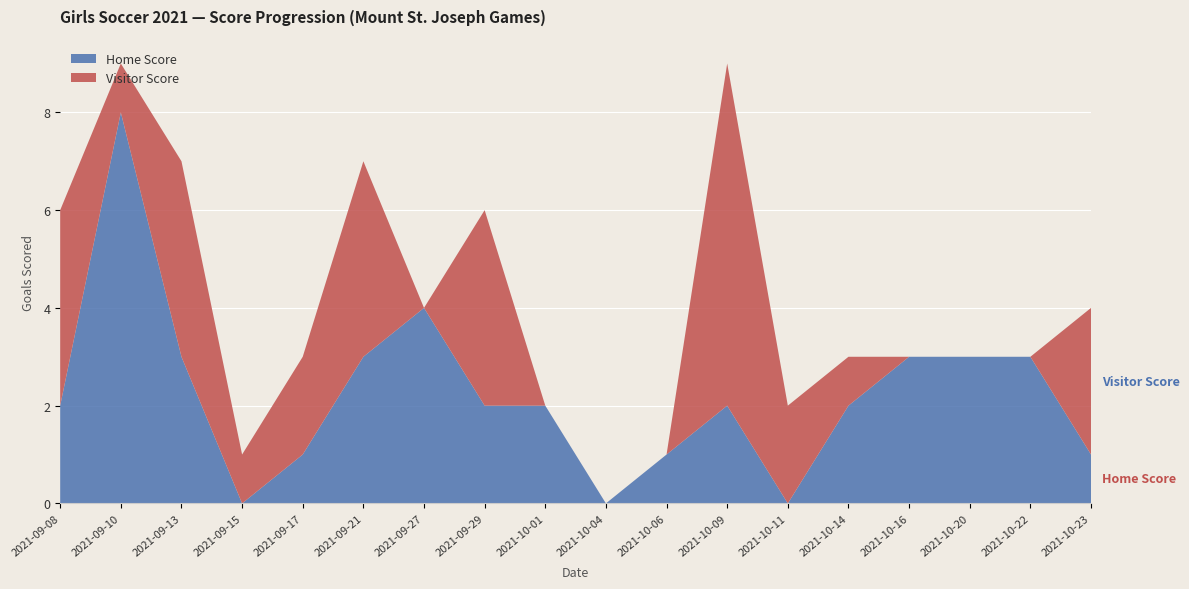

Reading right to left, what are all the values shown in this chart?

Home Score: 2021-10-23=1	2021-10-22=3	2021-10-20=3	2021-10-16=3	2021-10-14=2	2021-10-11=0	2021-10-09=2	2021-10-06=1	2021-10-04=0	2021-10-01=2	2021-09-29=2	2021-09-27=4	2021-09-21=3	2021-09-17=1	2021-09-15=0	2021-09-13=3	2021-09-10=8	2021-09-08=2
Visitor Score: 2021-10-23=3	2021-10-22=0	2021-10-20=0	2021-10-16=0	2021-10-14=1	2021-10-11=2	2021-10-09=7	2021-10-06=0	2021-10-04=0	2021-10-01=0	2021-09-29=4	2021-09-27=0	2021-09-21=4	2021-09-17=2	2021-09-15=1	2021-09-13=4	2021-09-10=1	2021-09-08=4